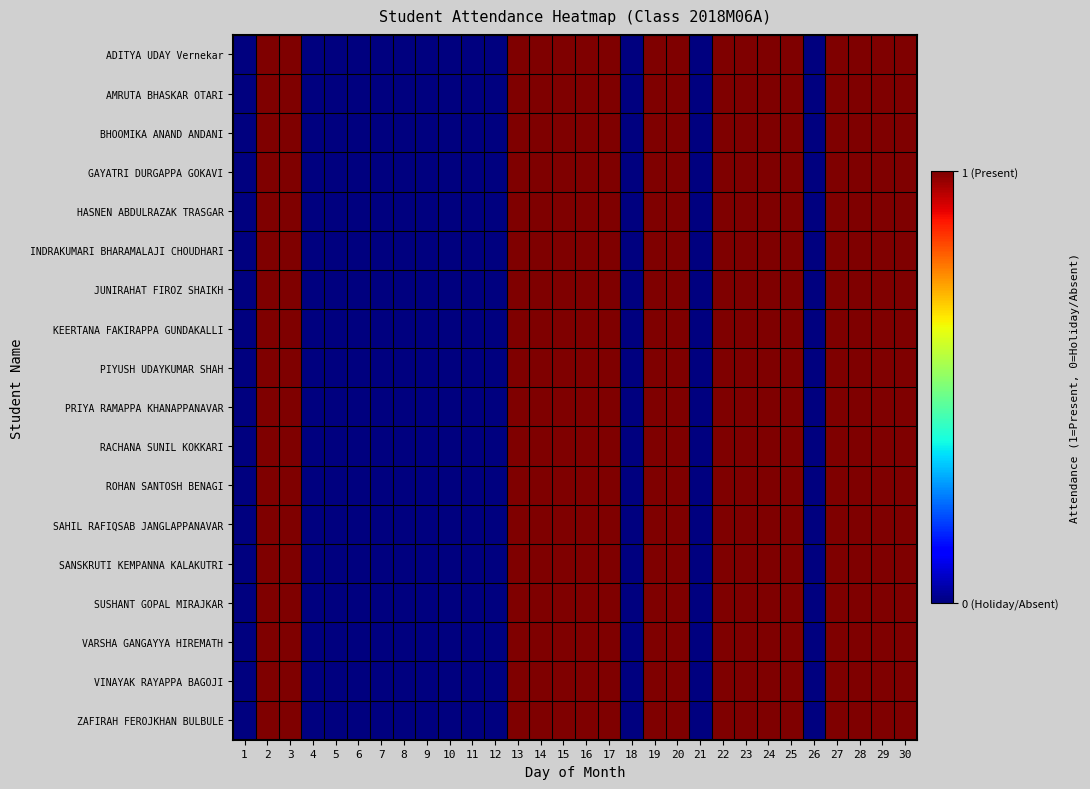

What is the maximum value shown in the chart?

1